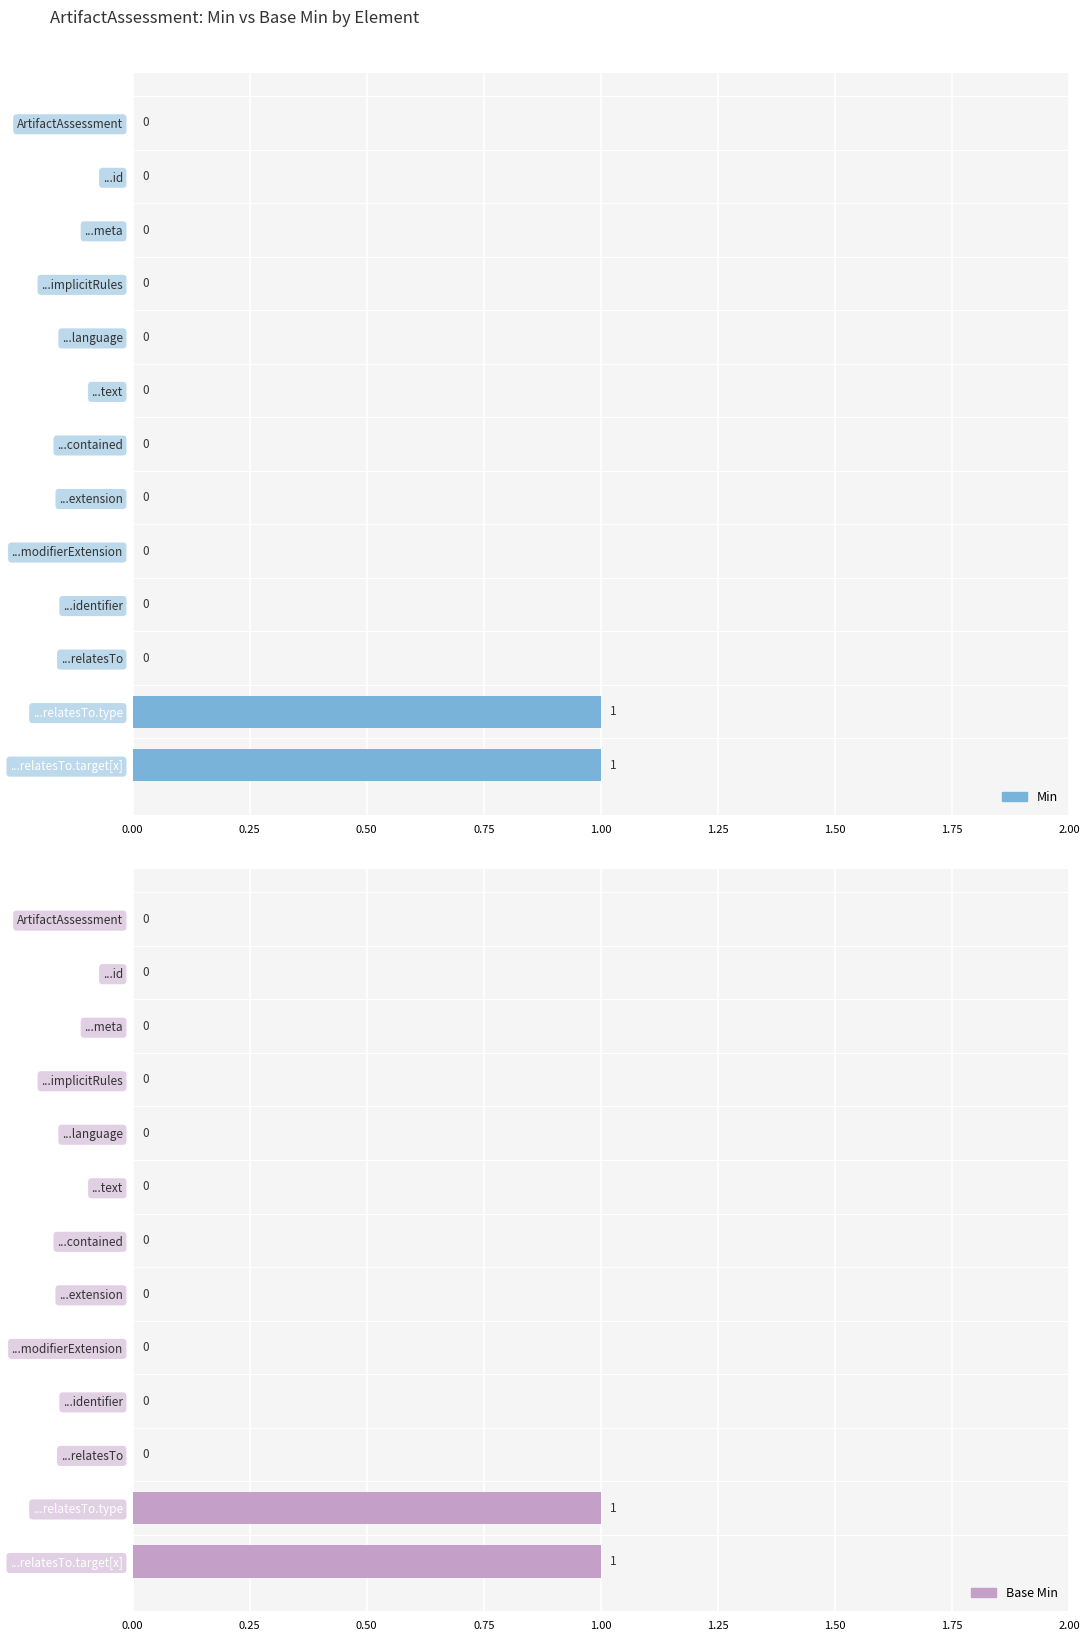

What are all the series names shown in the legend?

Min, Base Min